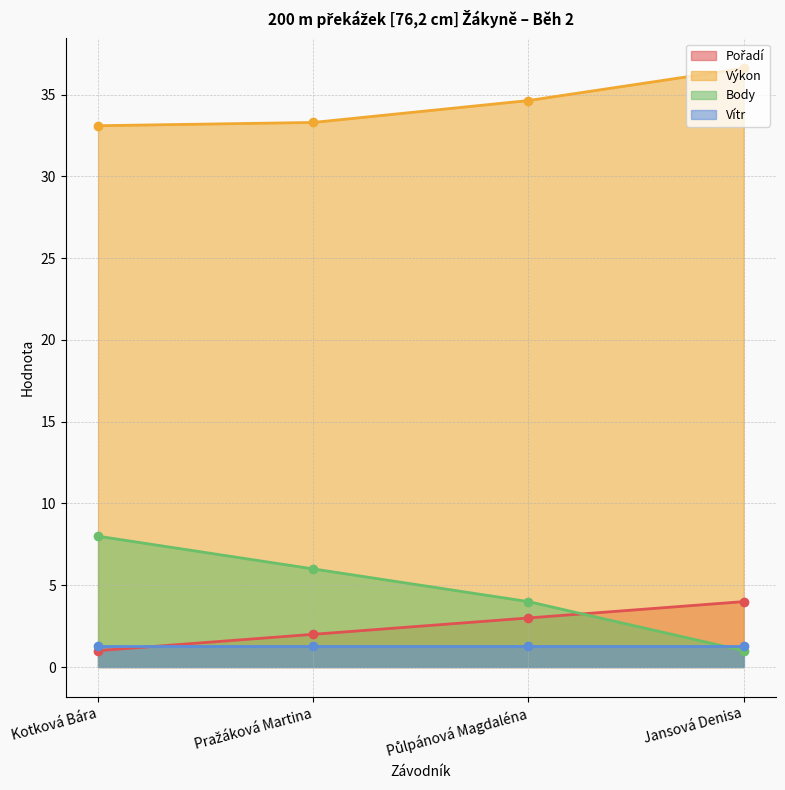

Where does the Výkon series first go above 34?

Půlpánová Magdaléna